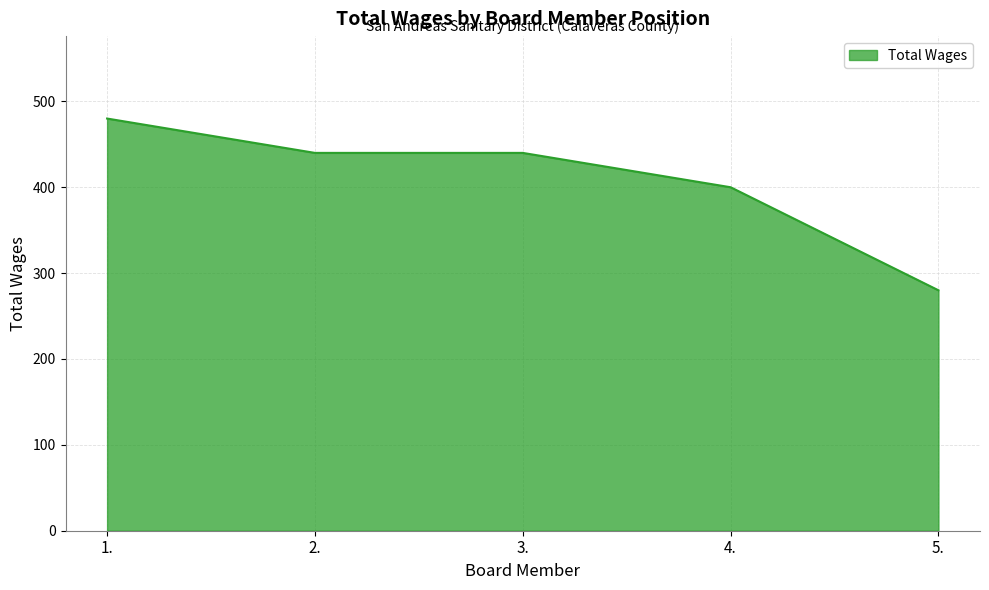

Which category has the highest value across all series?

1.